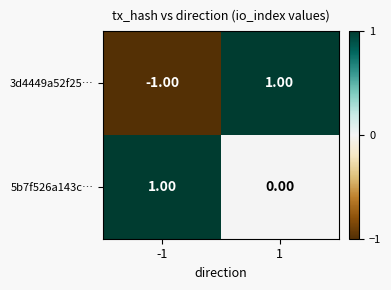

List the series in order of their overall mean, highest first.

5b7f526a143c…, 3d4449a52f25…